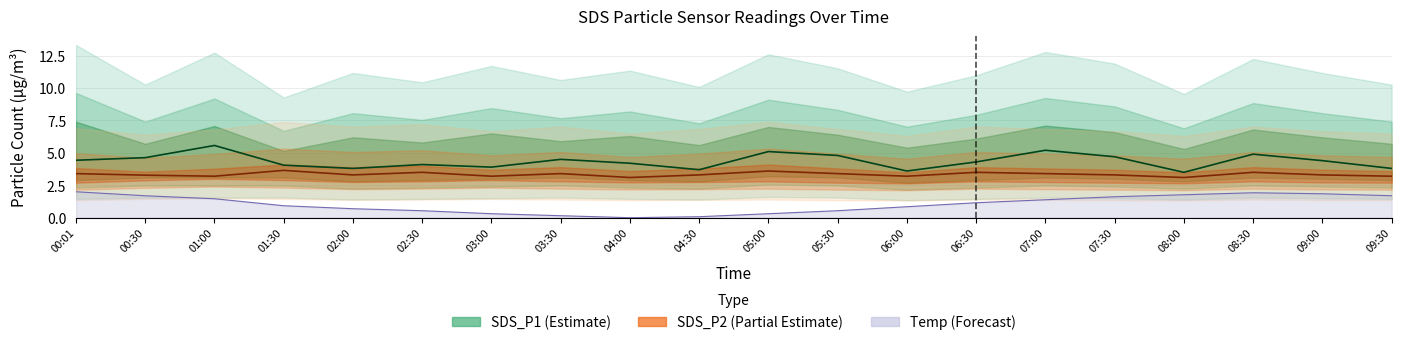

Between 03:30 and 04:30, which series saw the biggest shift?

SDS_P1